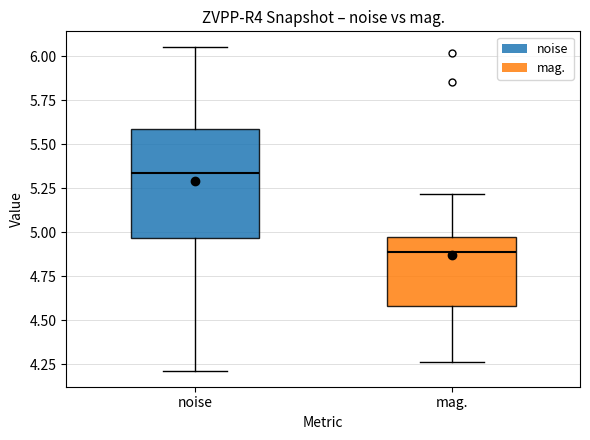

Which box is the tallest, from its lower edge to its upper edge?

noise